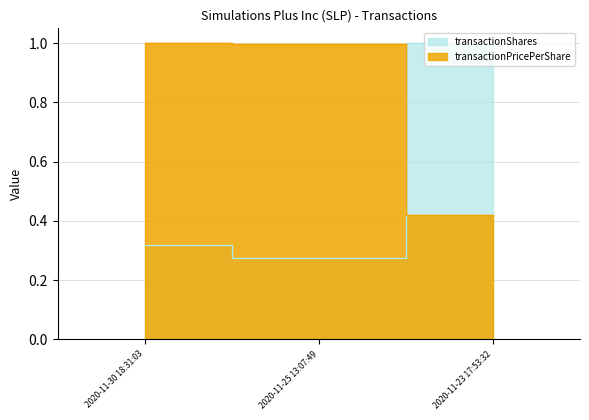

What is the value of the transactionShares point at the 3rd from the left?

1.0